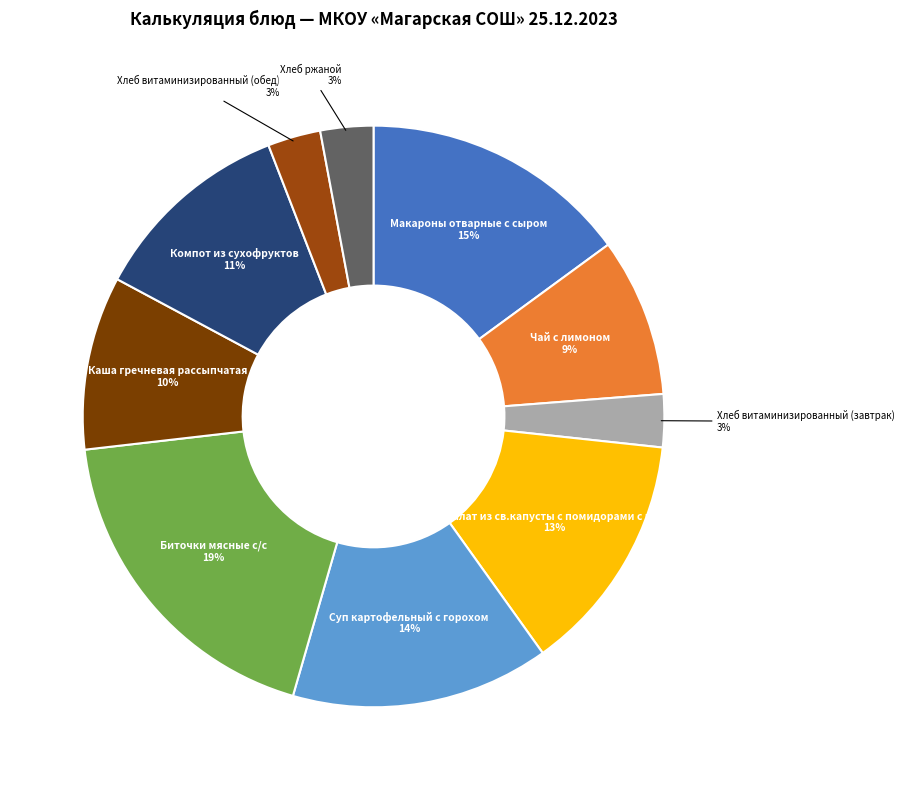

Rank the categories by value from highest to lowest.

Биточки мясные с/с, Макароны отварные с сыром, Суп картофельный с горохом, Салат из св.капусты с помидорами с м/р, Компот из сухофруктов, Каша гречневая рассыпчатая, Чай с лимоном, Хлеб витаминизированный (завтрак), Хлеб витаминизированный (обед), Хлеб ржаной